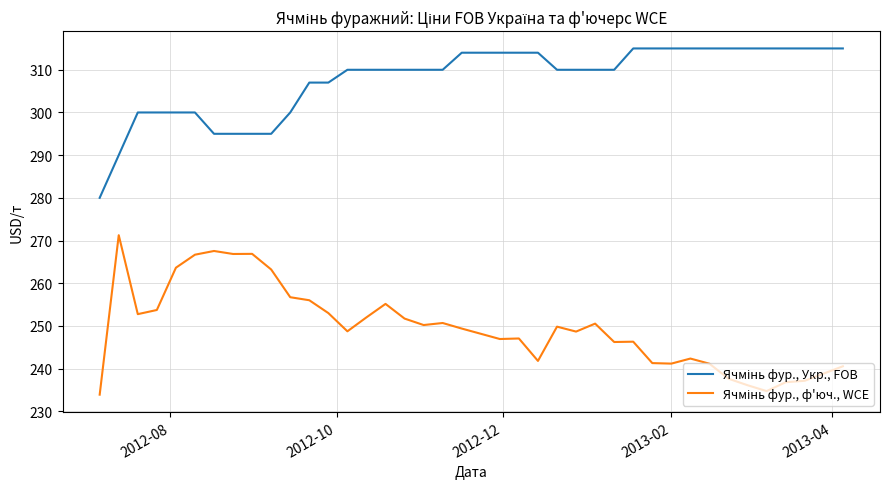

What is the greatest value displayed?

315.0